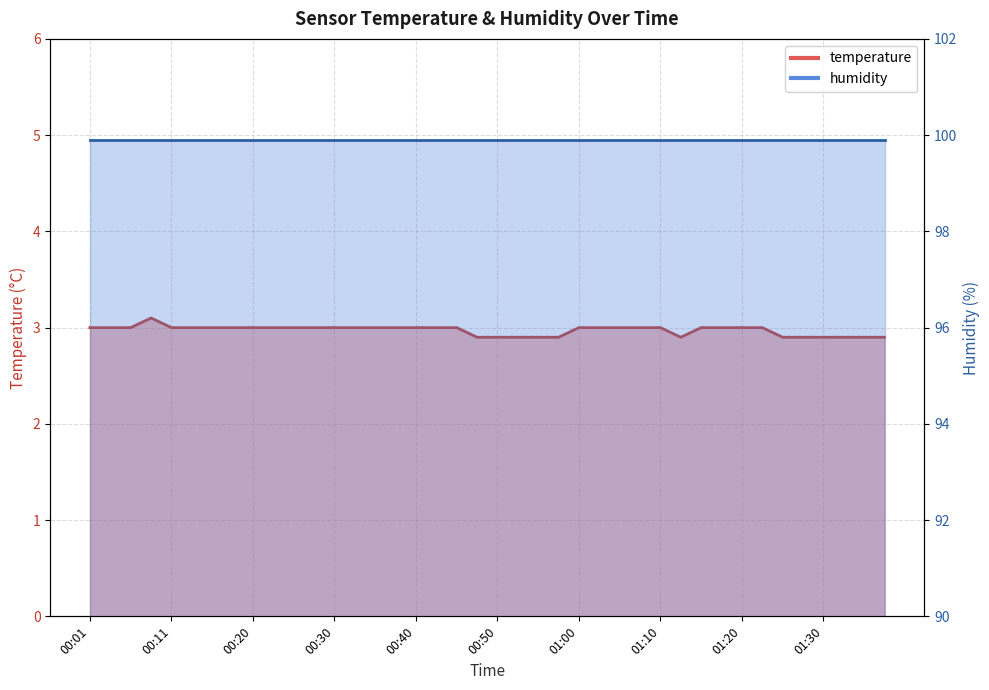

What is the average value?

3.0